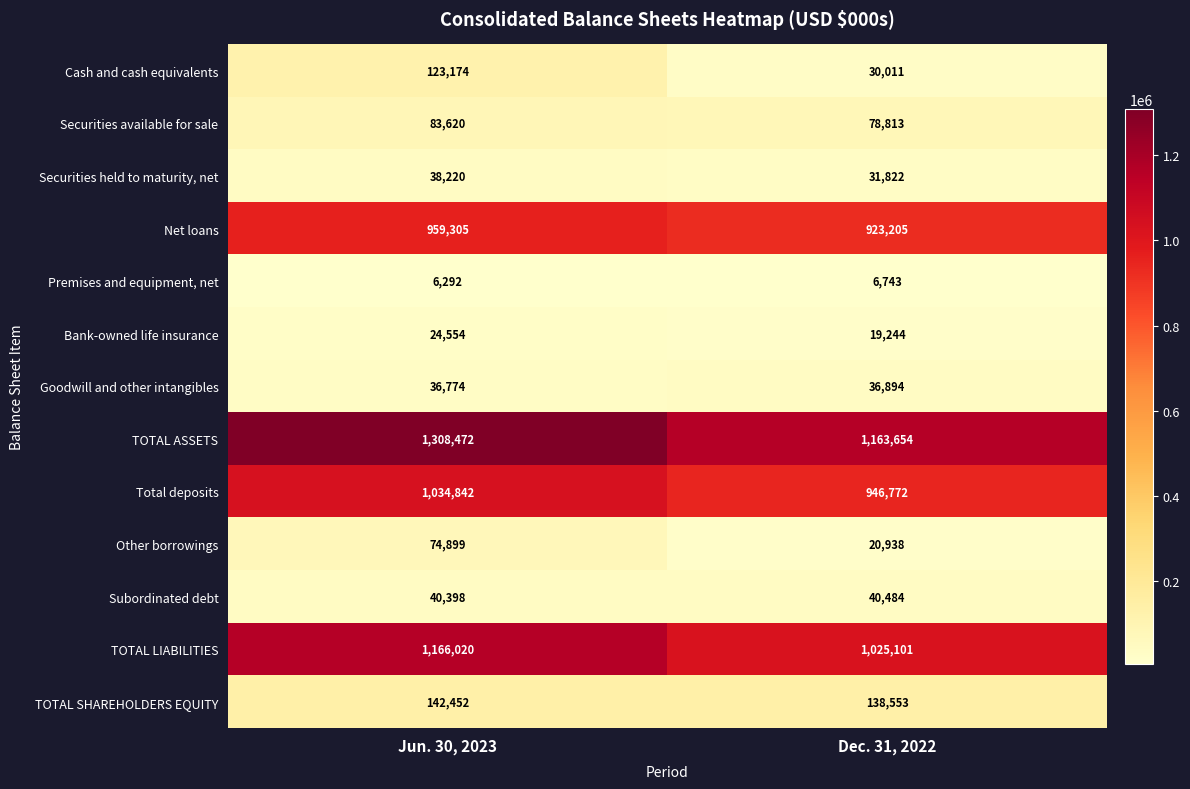

Count the number of data series in this chart.

13